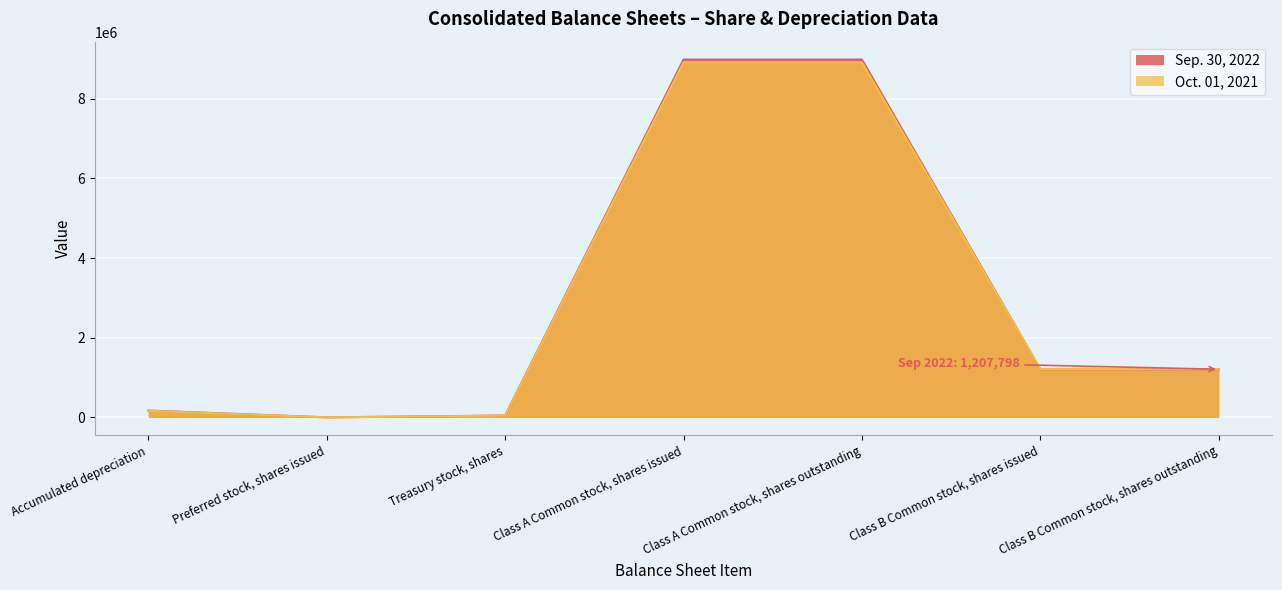

Where does the Oct. 01, 2021 series first go above 1211564?

Class A Common stock, shares issued